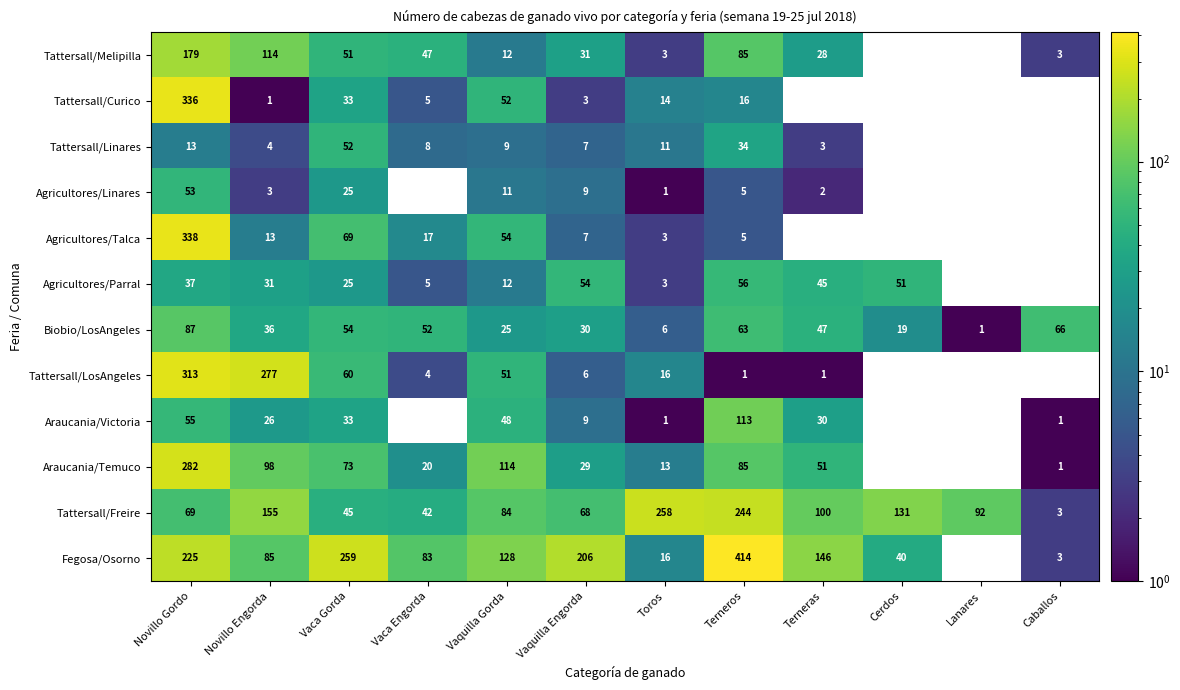

The Tattersall/Melipilla series shows 1.6 at Caballos. True or false?

False